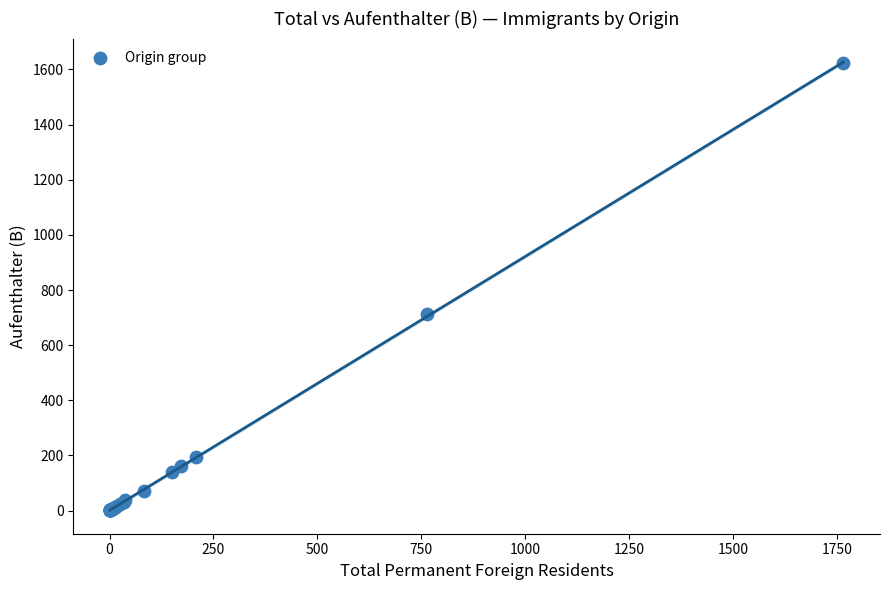

What Y value in the scatter plot is closest to 811?

713